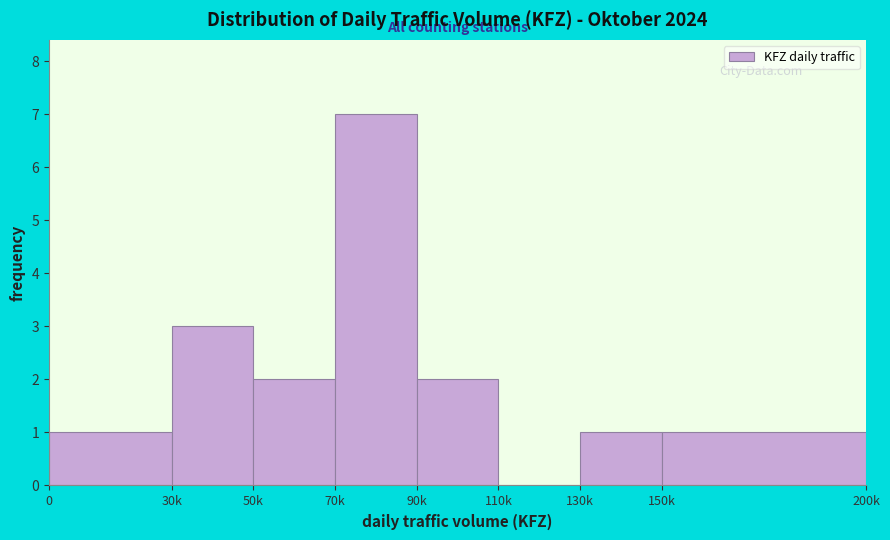

Reading left to right, transcribe all the data shown in this chart.

0=1	30k=3	50k=2	70k=7	90k=2	110k=0	130k=1	150k=1